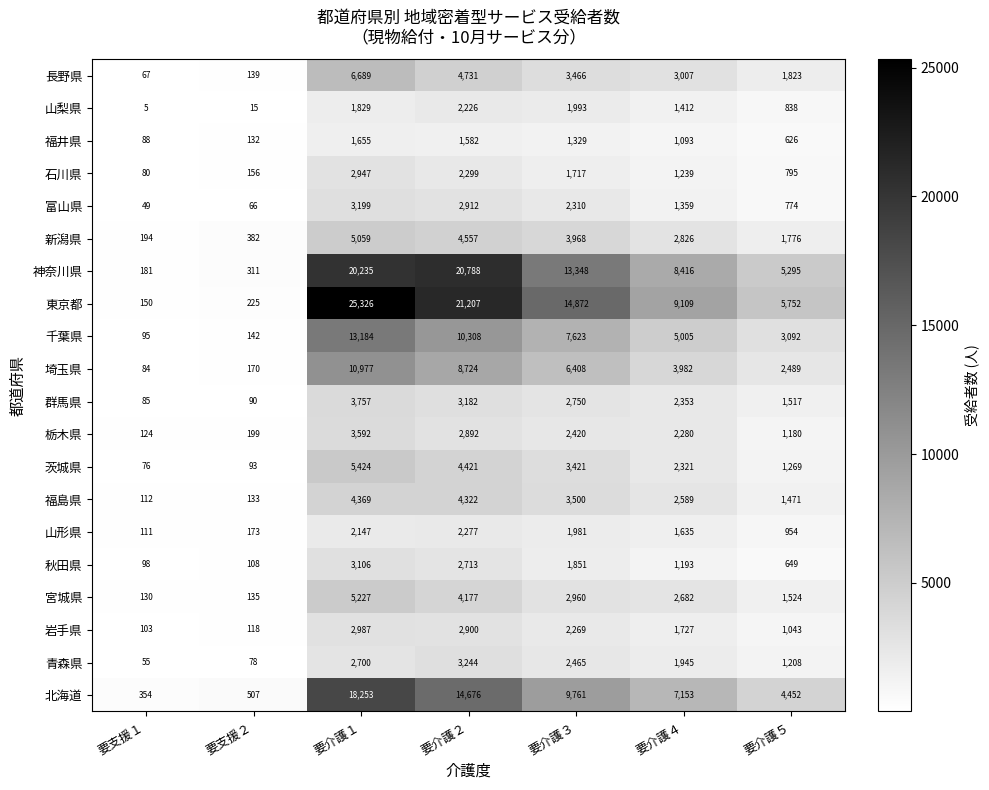

Rank the series at 要介護２ from lowest to highest value.

福井県, 山梨県, 山形県, 石川県, 秋田県, 栃木県, 岩手県, 富山県, 群馬県, 青森県, 宮城県, 福島県, 茨城県, 新潟県, 長野県, 埼玉県, 千葉県, 北海道, 神奈川県, 東京都